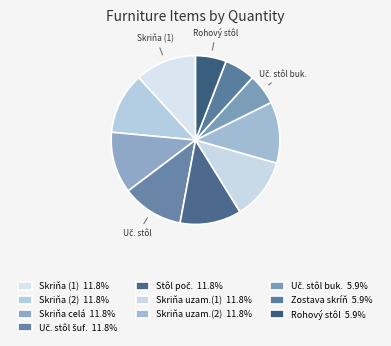

To the nearest percent, what is the difference between the largest and smallest slice percentages?

6%